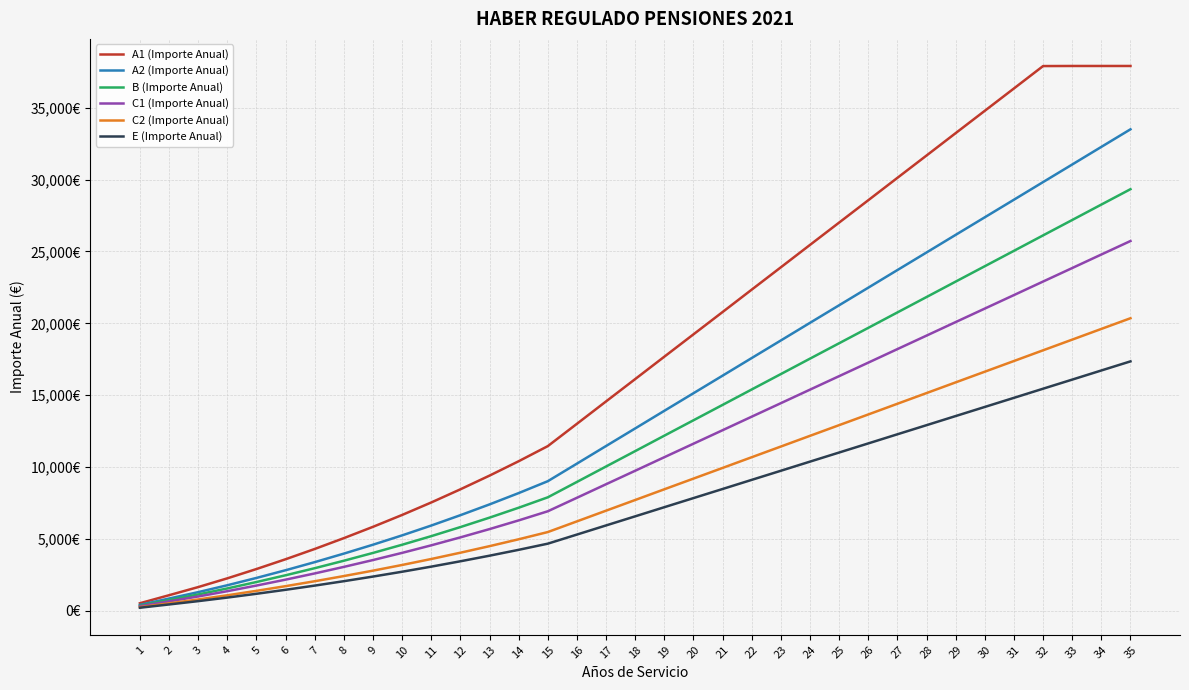

What is the difference between the second highest and second lowest values in the C1 (Importe Anual) series?

24132.5